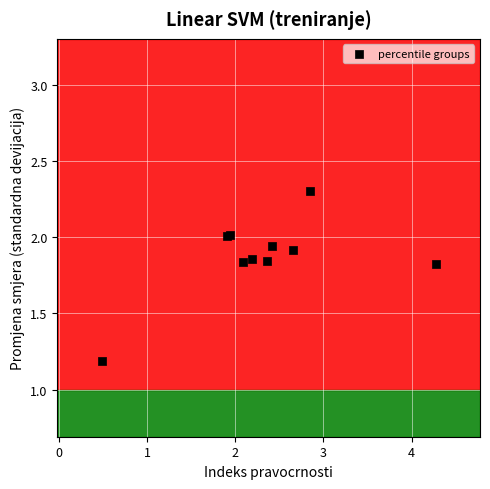

What Y value in the scatter plot is closest to 1?

1.2